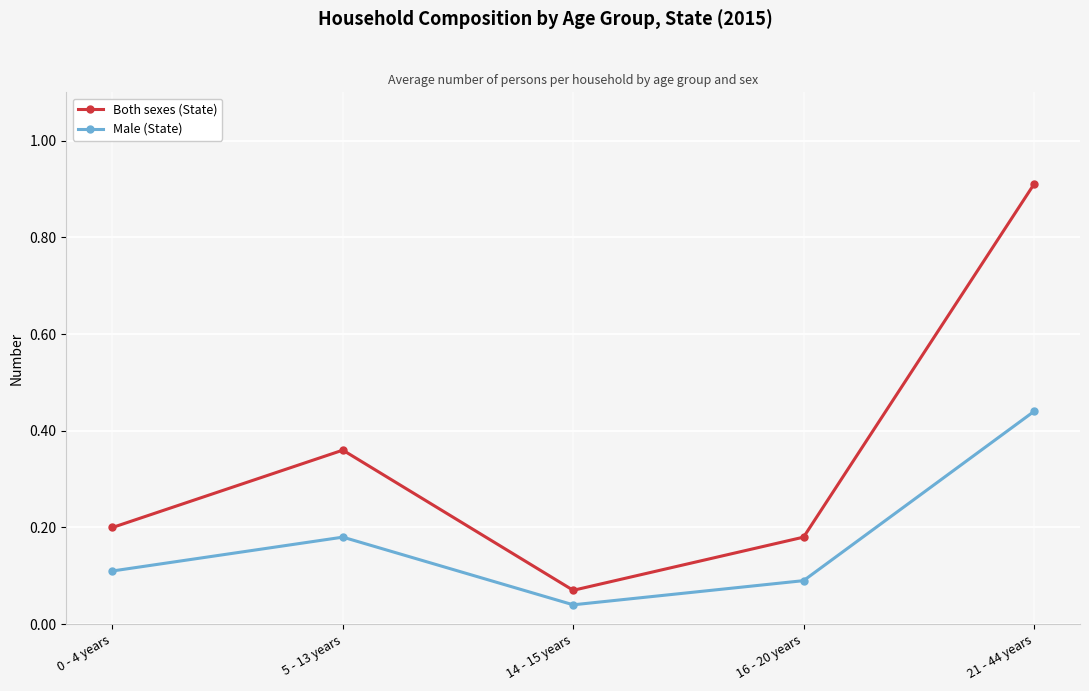

True or false: Both sexes (State) and Male (State) cross at least once.

False